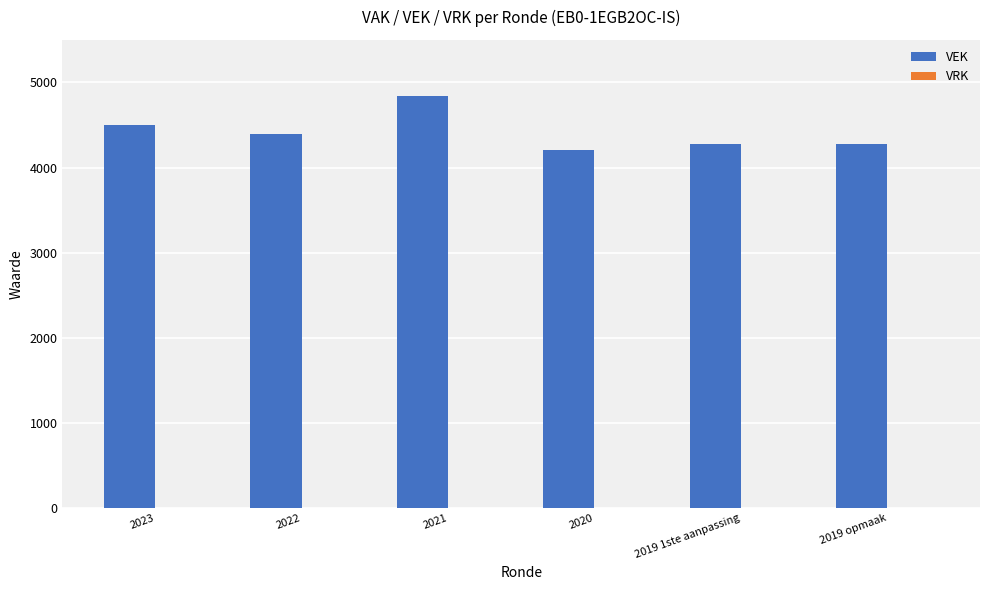

How many distinct data groups are displayed?

1